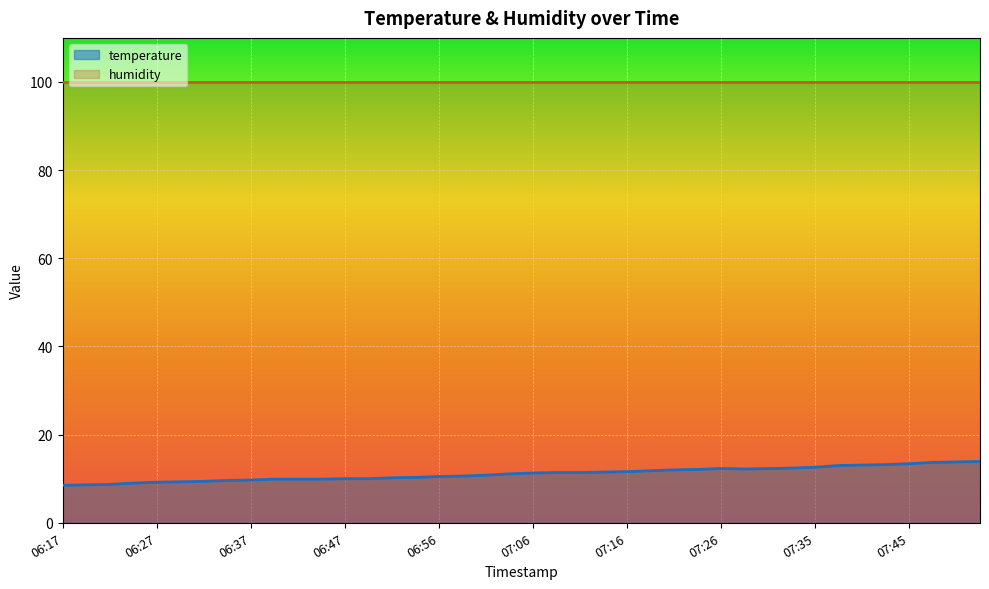

Reading left to right, extract all data points from this chart.

06:17=8.5	06:20=8.6	06:22=8.7	06:24=9.0	06:27=9.2	06:29=9.3	06:32=9.4	06:34=9.6	06:37=9.7	06:39=9.9	06:42=9.9	06:44=9.9	06:47=10.0	06:49=10.0	06:51=10.2	06:54=10.3	06:56=10.5	06:59=10.6	07:01=10.8	07:04=11.1	07:06=11.3	07:08=11.4	07:11=11.4	07:13=11.5	07:16=11.6	07:18=11.8	07:21=12.0	07:23=12.1	07:26=12.3	07:28=12.2	07:30=12.3	07:33=12.4	07:35=12.6	07:38=13.0	07:40=13.1	07:43=13.2	07:45=13.4	07:48=13.7	07:50=13.8	07:52=13.9